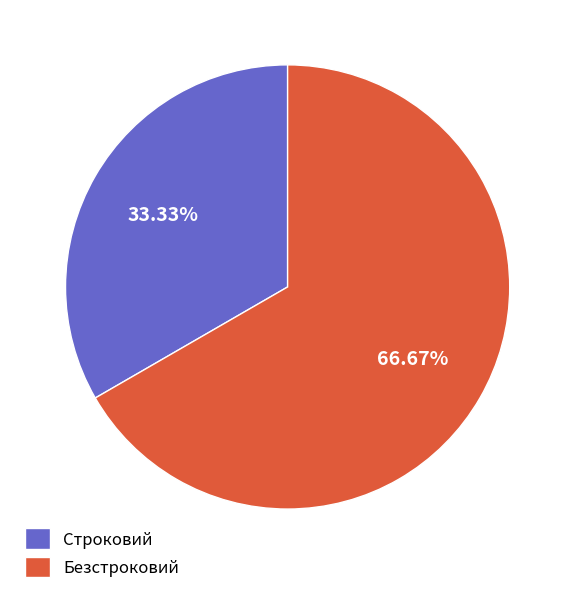

To the nearest percent, what is the average slice percentage?

50%